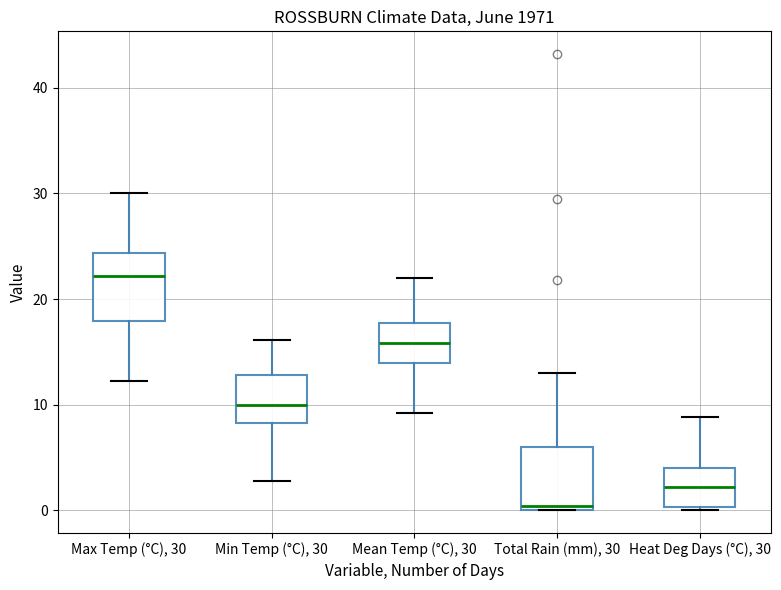

Reading left to right, transcribe this box plot: for each box, give where its median line is, the range the box spans, and where its two whiskers end, as read against the y-axis. The values are not printed on the chart, so give them approximately, as read against the axis.

Max Temp (°C), 30: median 22, box 18 to 24, whiskers 12 to 30
Min Temp (°C), 30: median 10, box 8 to 13, whiskers 3 to 16
Mean Temp (°C), 30: median 16, box 14 to 18, whiskers 9 to 22
Total Rain (mm), 30: median 0 (just above the box's lower edge), box 0 to 6, whiskers 0 to 13
Heat Deg Days (°C), 30: median 2, box 0 to 4, whiskers 0 to 9